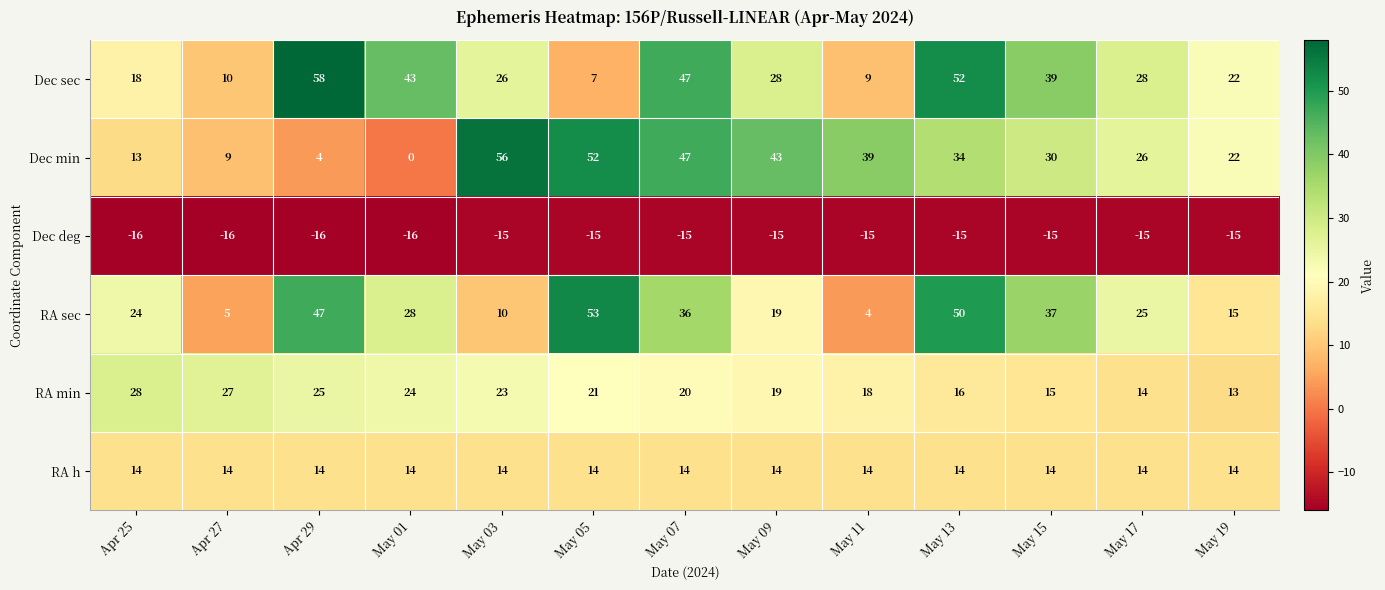

What is the average value of the RA h series?

14